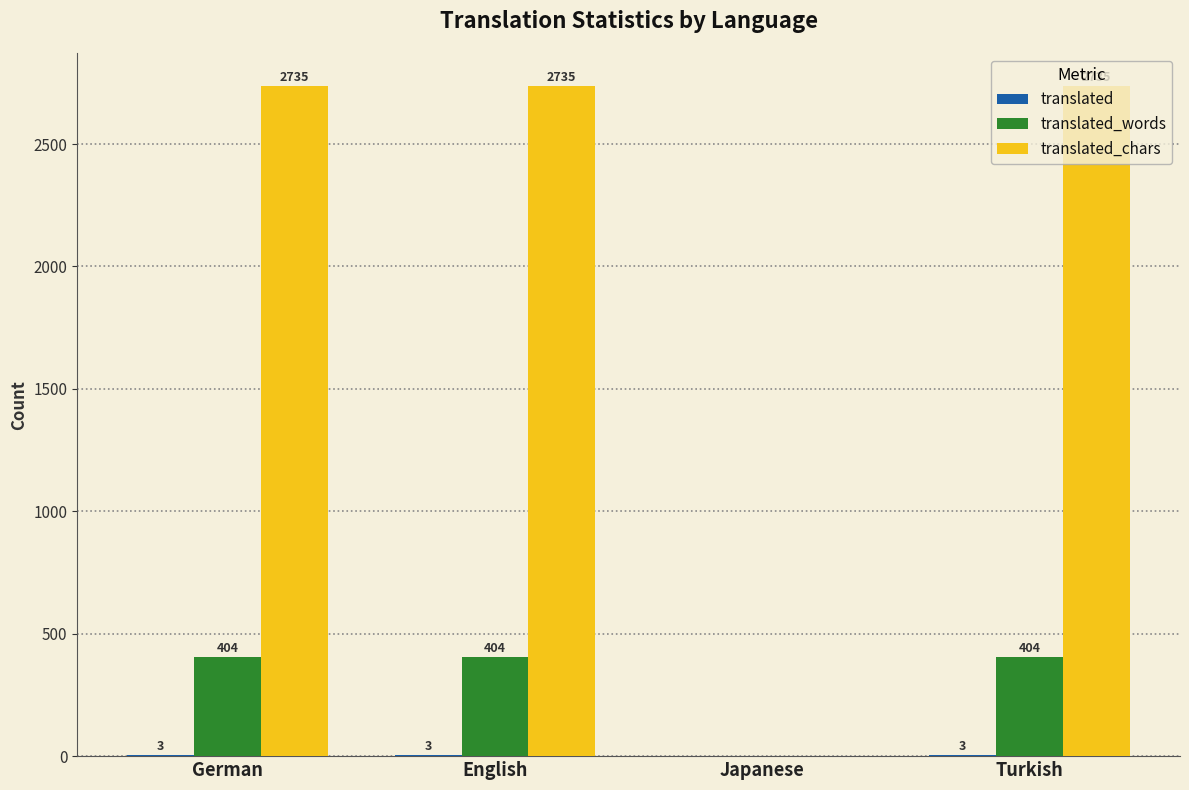

What is the greatest value displayed?

2735